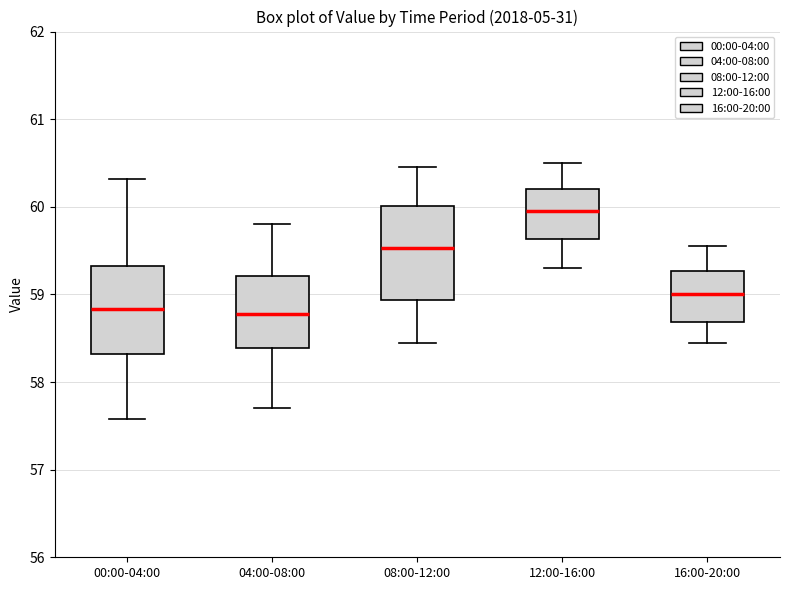

Where is the upper edge of the box for 00:00-04:00 on the y-axis? The values are not printed on the chart, so give them approximately, as read against the axis.

59.3